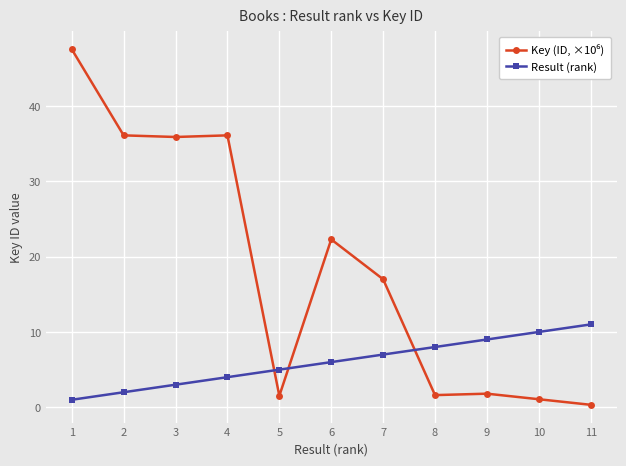

What is the greatest value displayed?

47.5